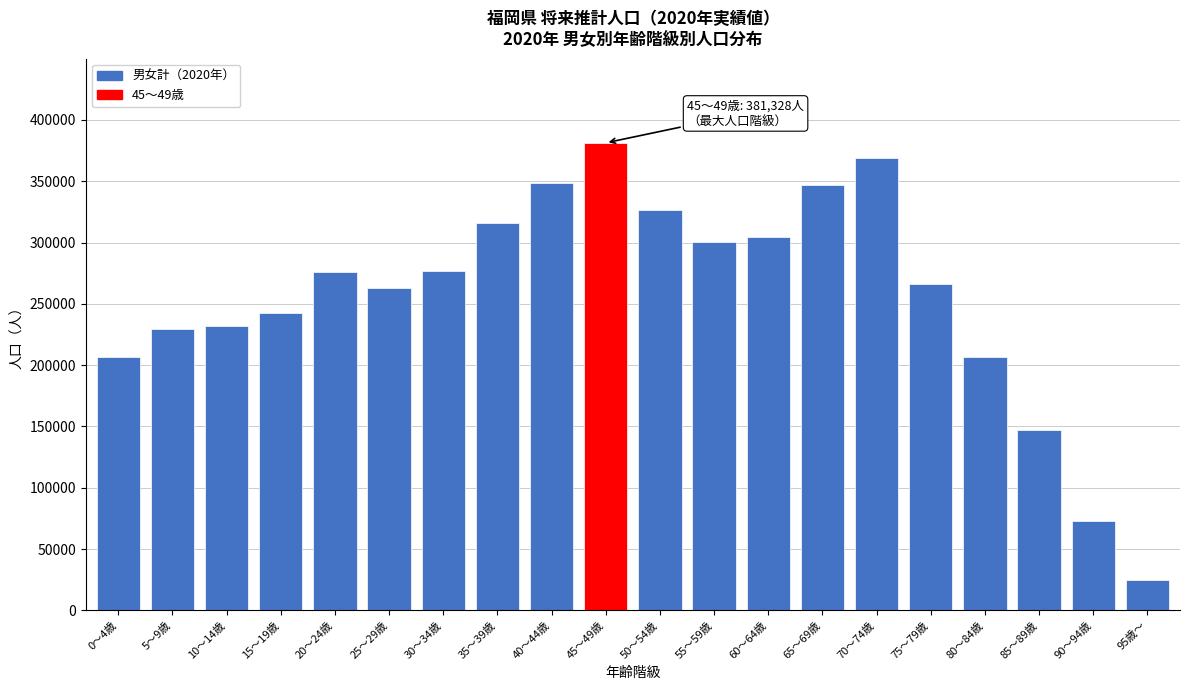

At which category does the chart reach its minimum across all series?

95歳～